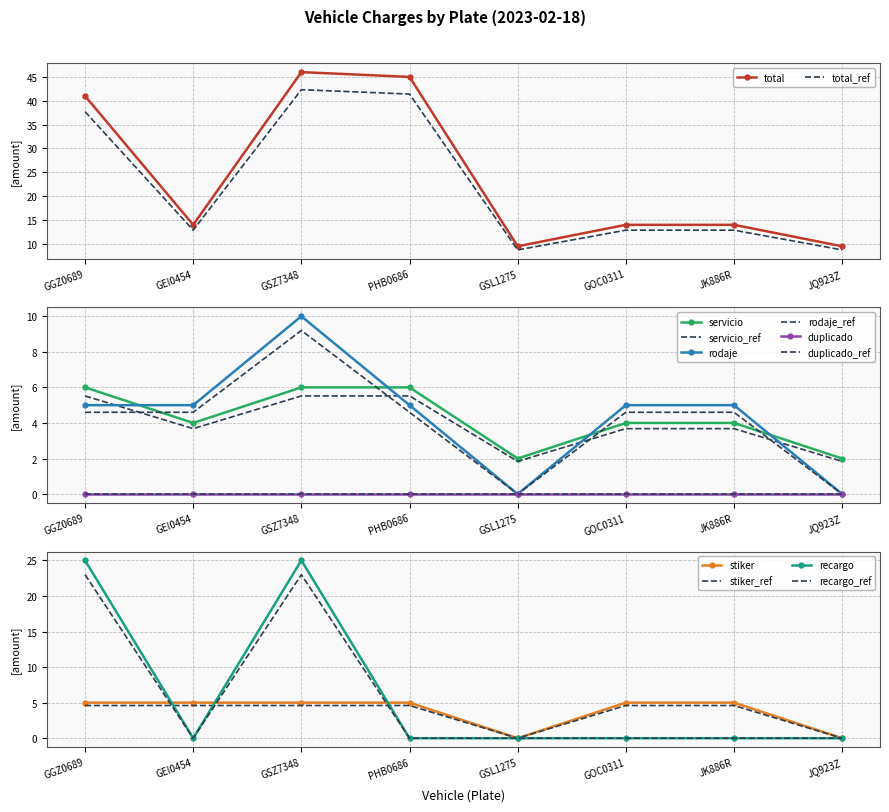

Reading right to left, transcribe all the data shown in this chart.

total: 9.5	14.0	14.0	9.5	45.0	46.0	14.0	41.0
servicio: 2.0	4.0	4.0	2.0	6.0	6.0	4.0	6.0
rodaje: 0.0	5.0	5.0	0.0	5.0	10.0	5.0	5.0
stiker: 0.0	5.0	5.0	0.0	5.0	5.0	5.0	5.0
recargo: 0.0	0.0	0.0	0.0	0.0	25.0	0.0	25.0